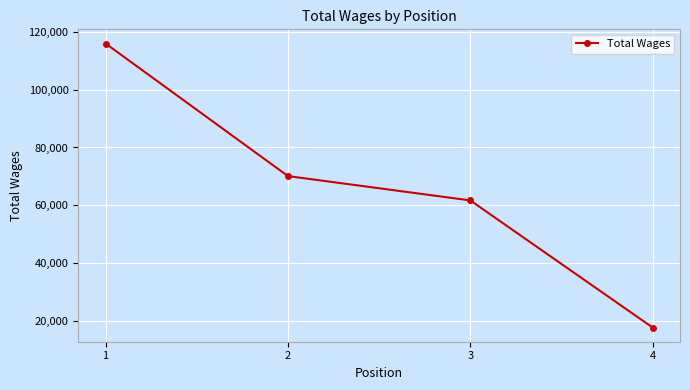

What is the value of the 3rd point from the left?

61660